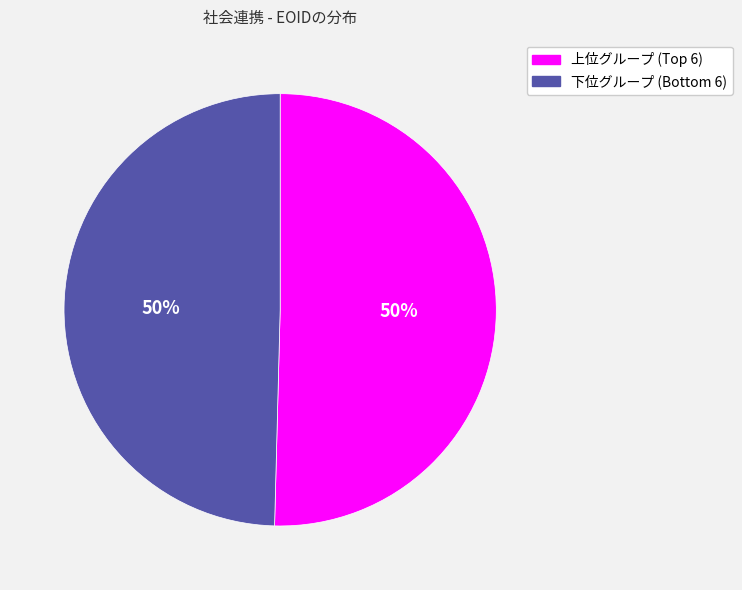

To the nearest percent, what is the average slice percentage?

50%